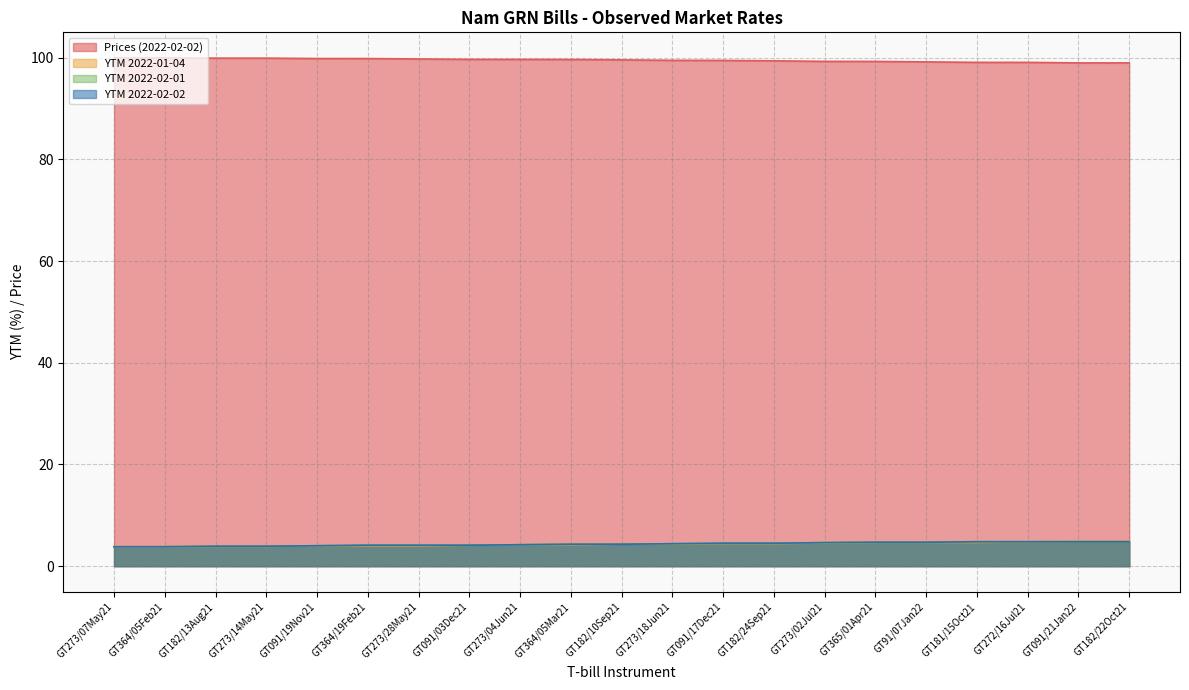

What position from the right is GT273/18Jun21?

10